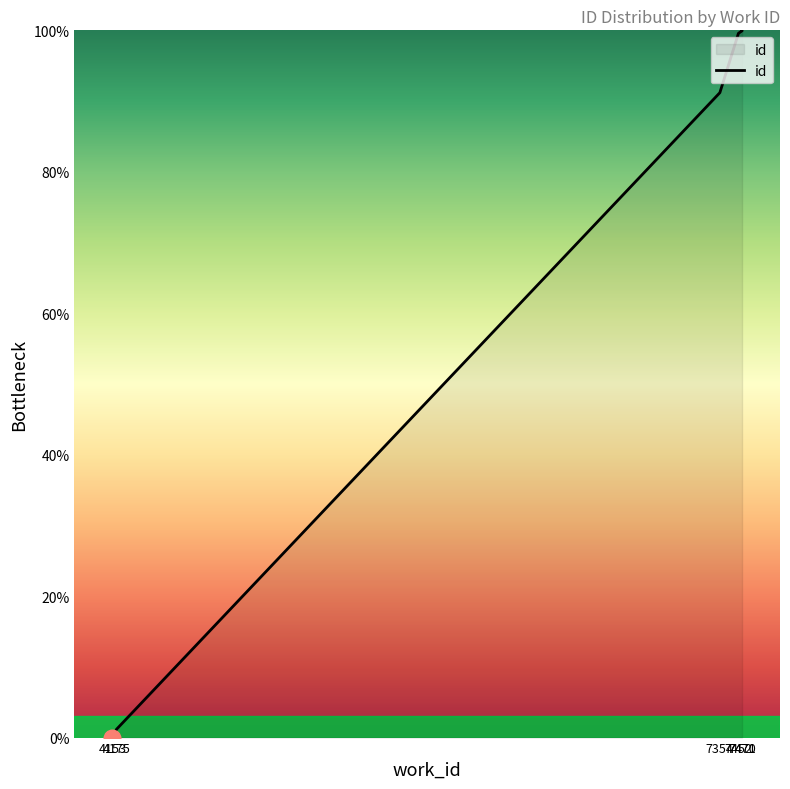

List the labels in order of value, smallest first.

4153, 4153, 4175, 7354, 7452, 7470, 7470, 7470, 7471, 7471